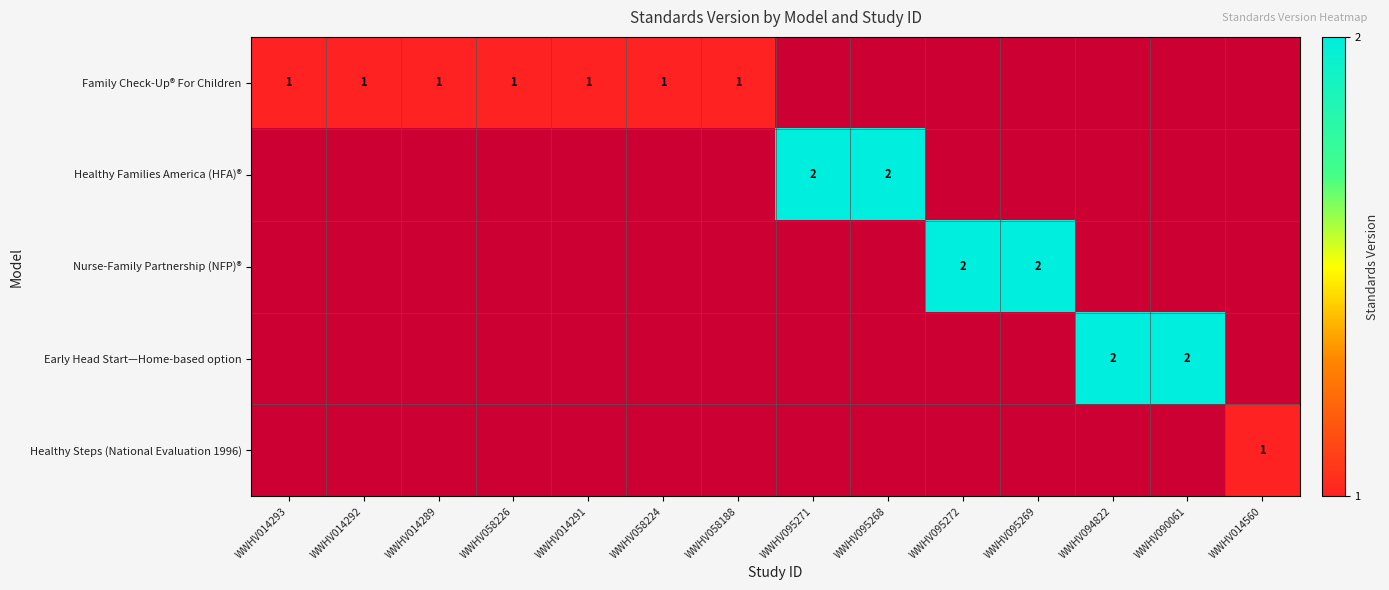

True or false: Family Check-Up® For Children has a value of 0 at WWHV014292.

False